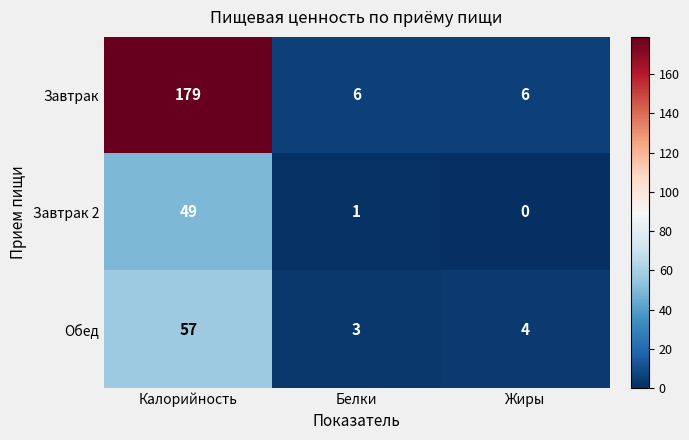

Count the number of data series in this chart.

3